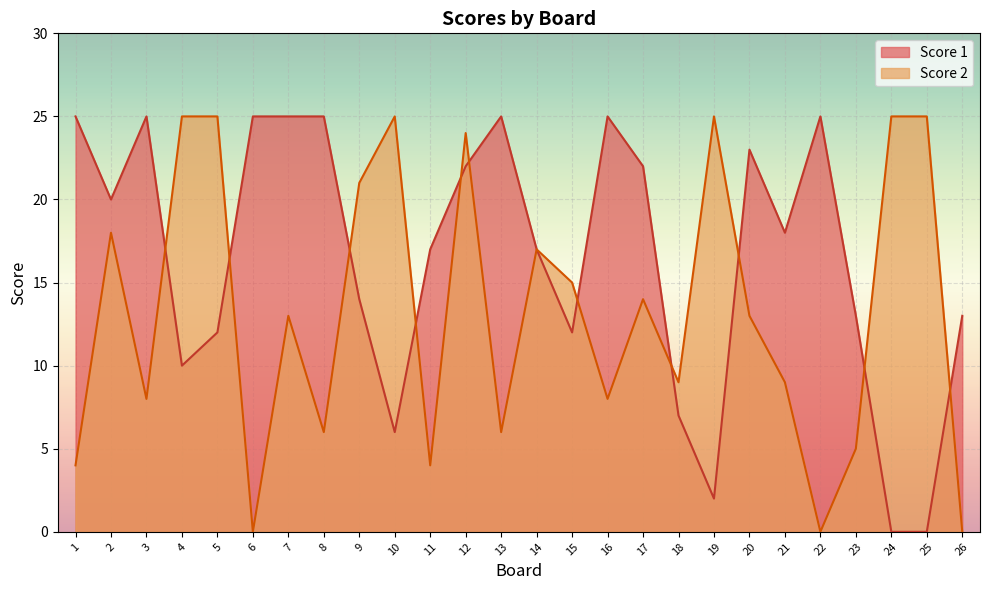

Is it true that Score 1 equals 8 at 26?

False